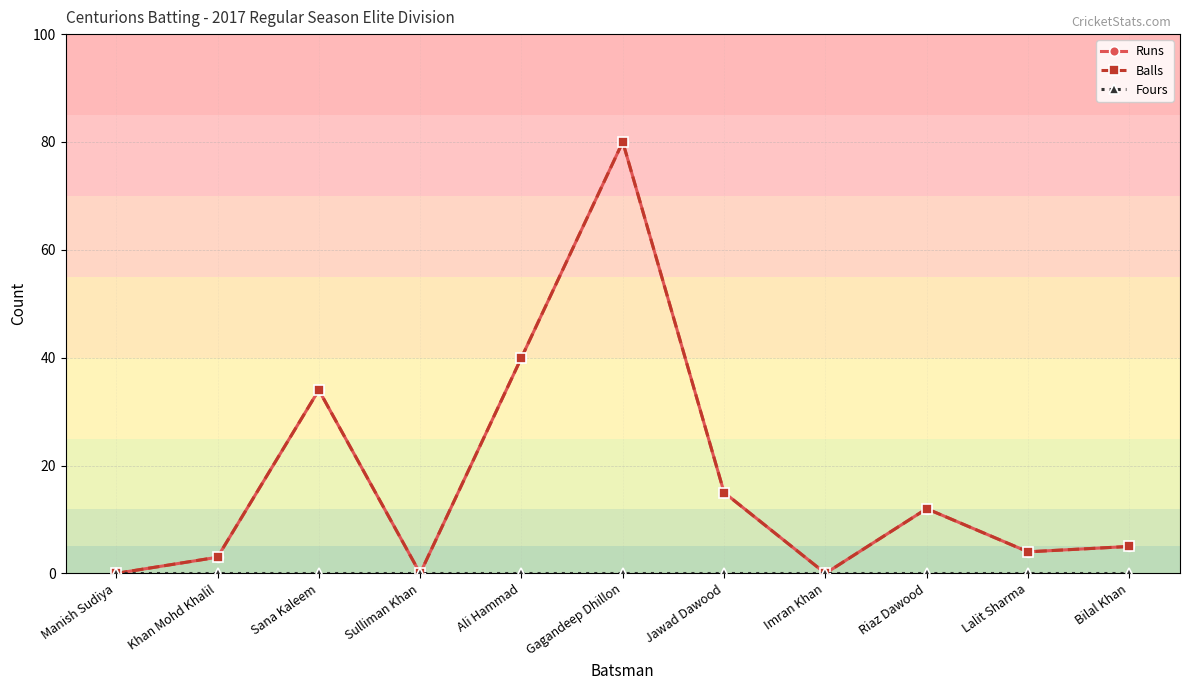

True or false: Balls and Fours cross at least once.

False